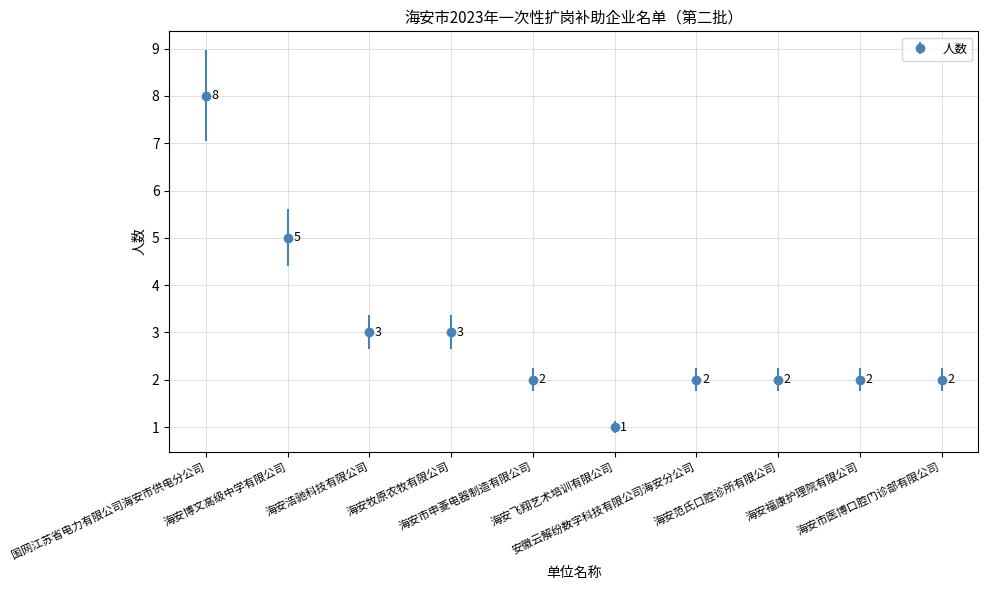

Does the chart have visible grid lines?

Yes